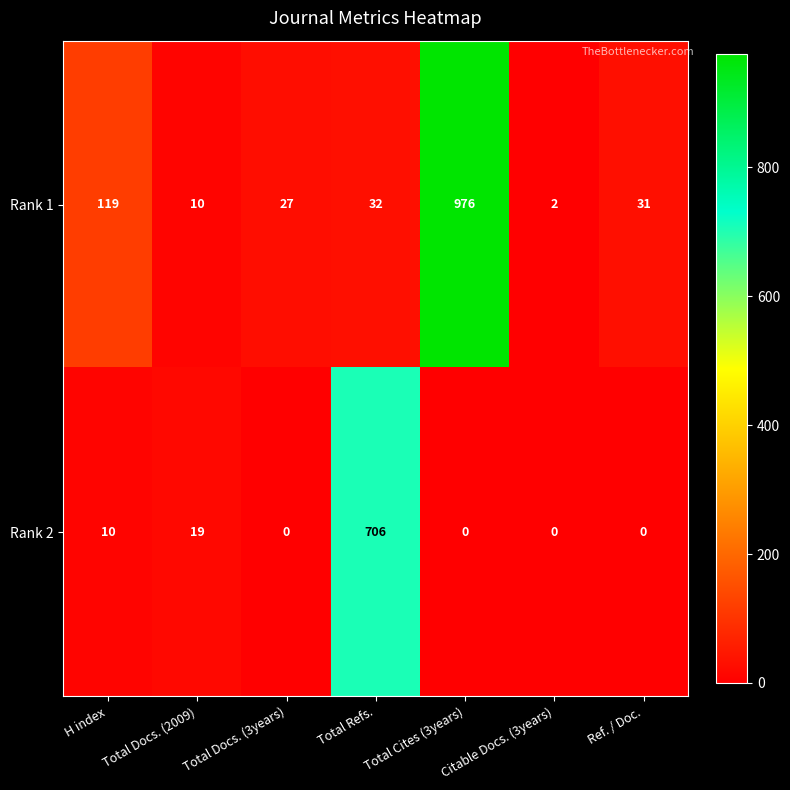

List the series in order of their overall mean, highest first.

Rank 1, Rank 2